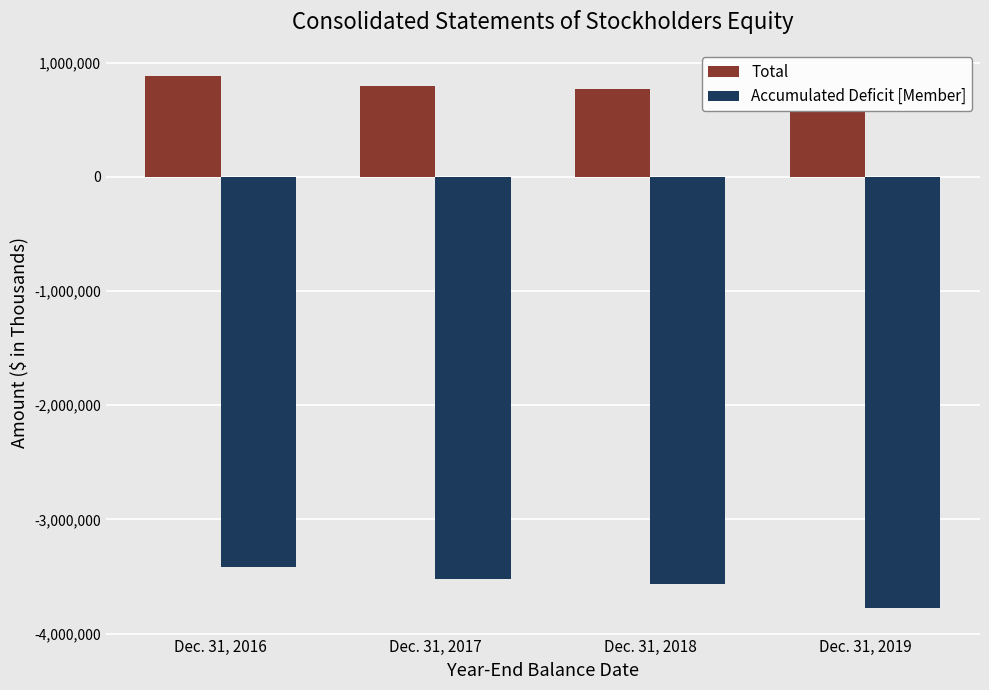

Rank the series at Dec. 31, 2019 from lowest to highest value.

Accumulated Deficit [Member], Total